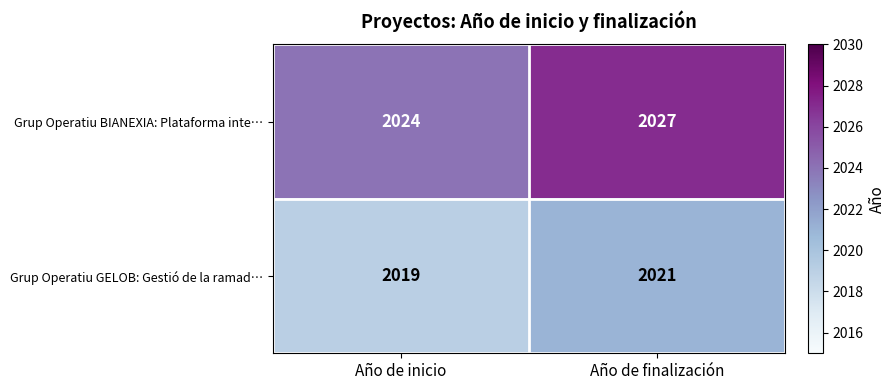

Reading right to left, list all the values displayed in this chart.

Grup Operatiu BIANEXIA: Plataforma inte…: Año de finalización=2027	Año de inicio=2024
Grup Operatiu GELOB: Gestió de la ramad…: Año de finalización=2021	Año de inicio=2019